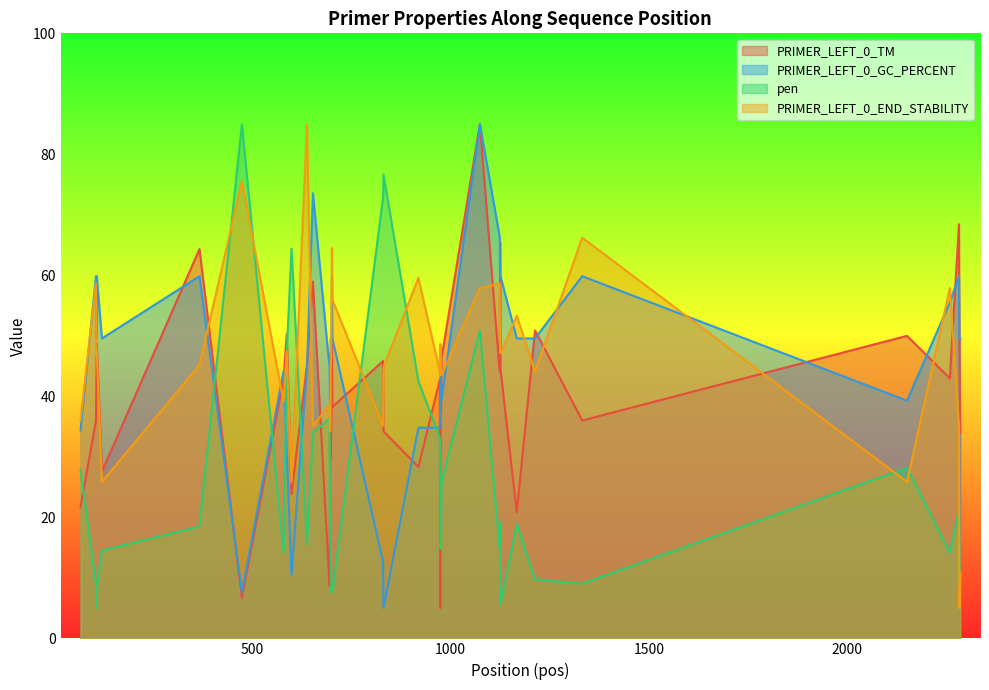

True or false: PRIMER_LEFT_0_END_STABILITY and PRIMER_LEFT_0_TM intersect in this chart.

True